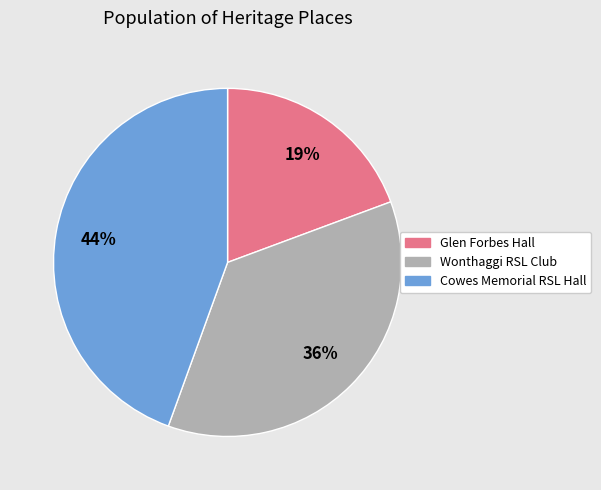

Does any single category account for the majority?

No